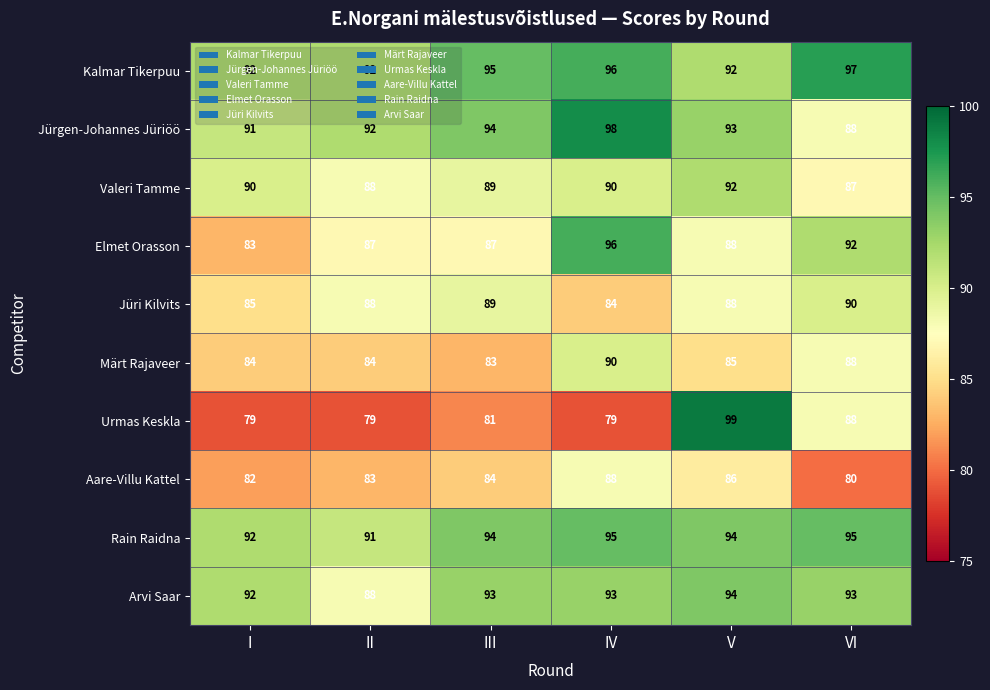

List the labels in order of Aare-Villu Kattel value, largest first.

IV, V, III, II, I, VI